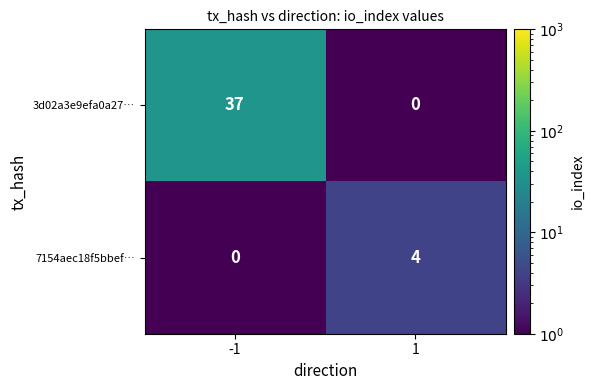

The 3d02a3e9efa0a27… series shows 37 at -1. True or false?

True